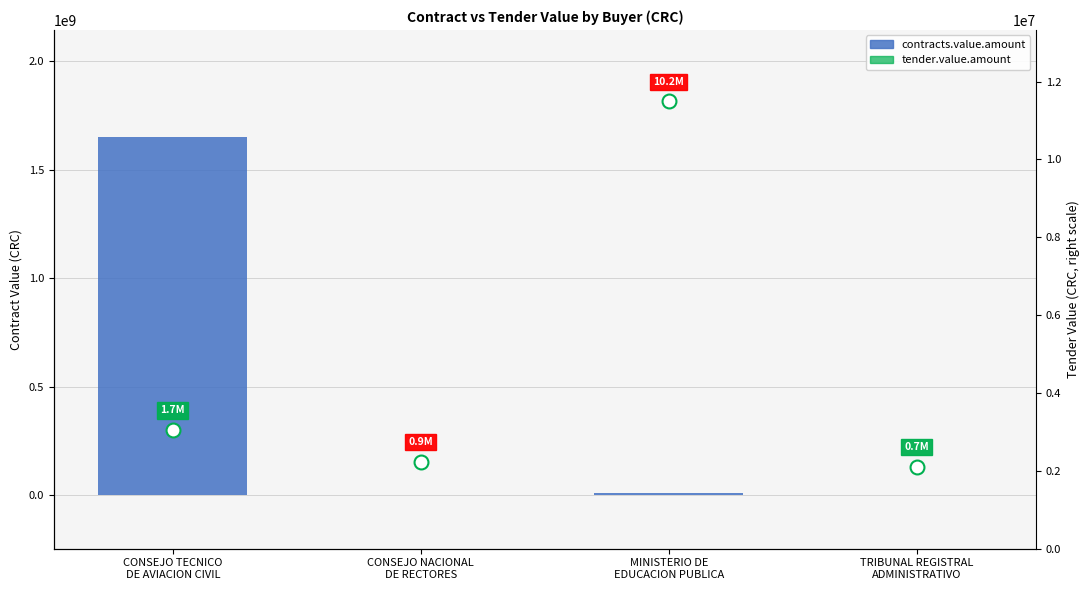

Count the number of categories in the chart.

4